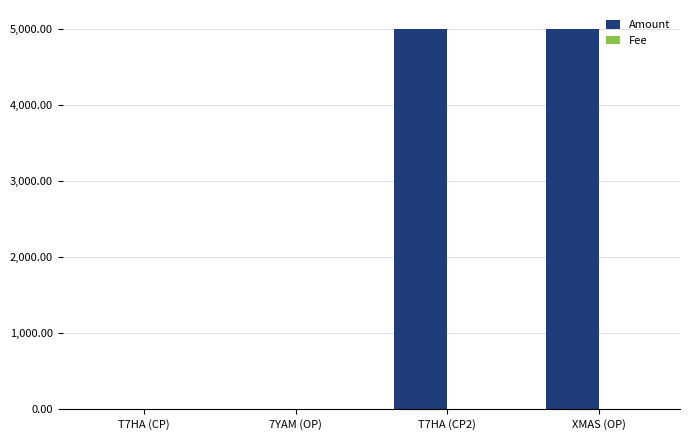

What is the total value across all series at T7HA (CP2)?

4999.8